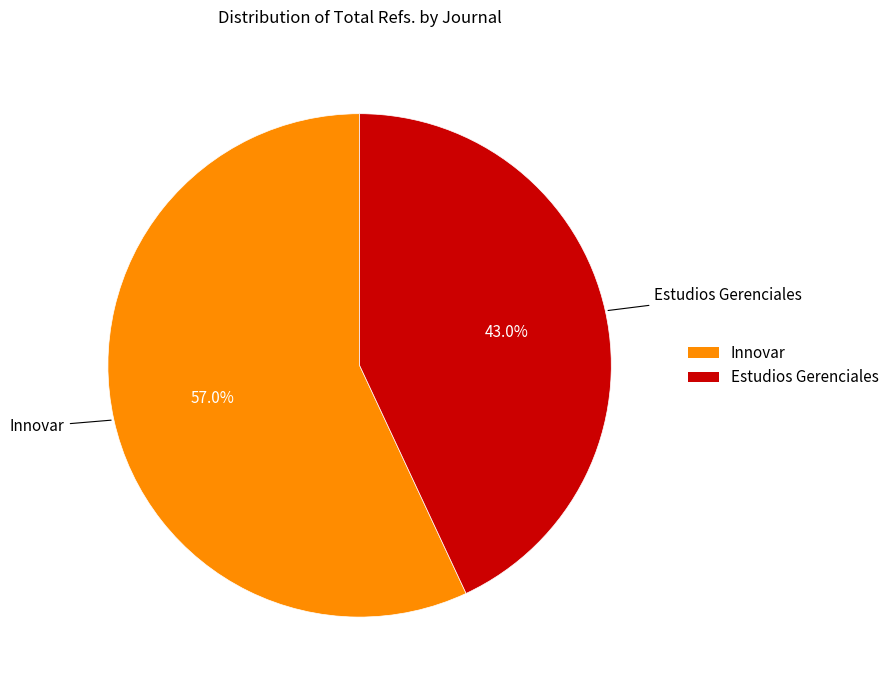

Is there a majority slice in this chart?

Yes